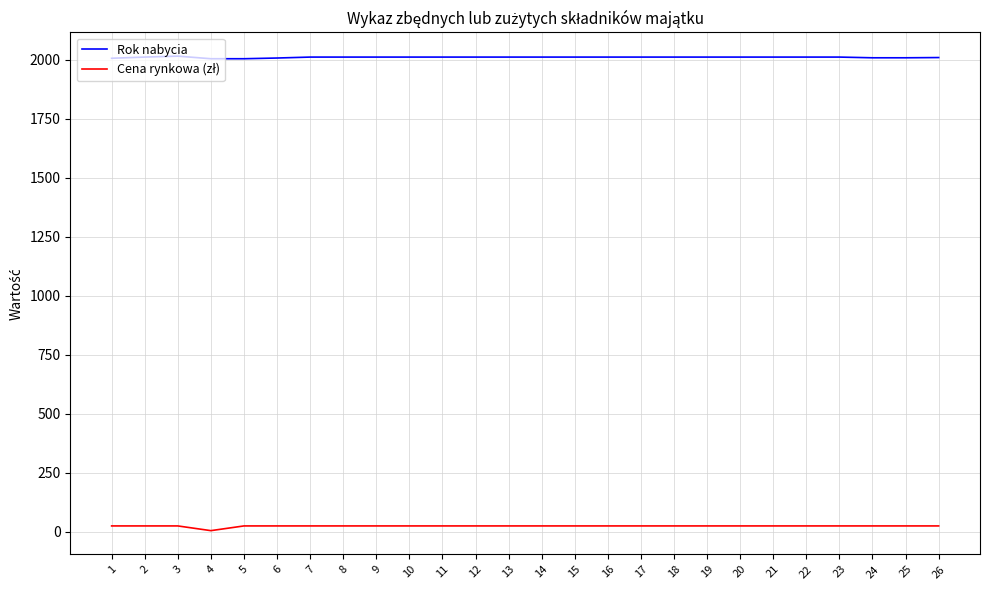

How many values in the Rok nabycia series are below 2012?

7